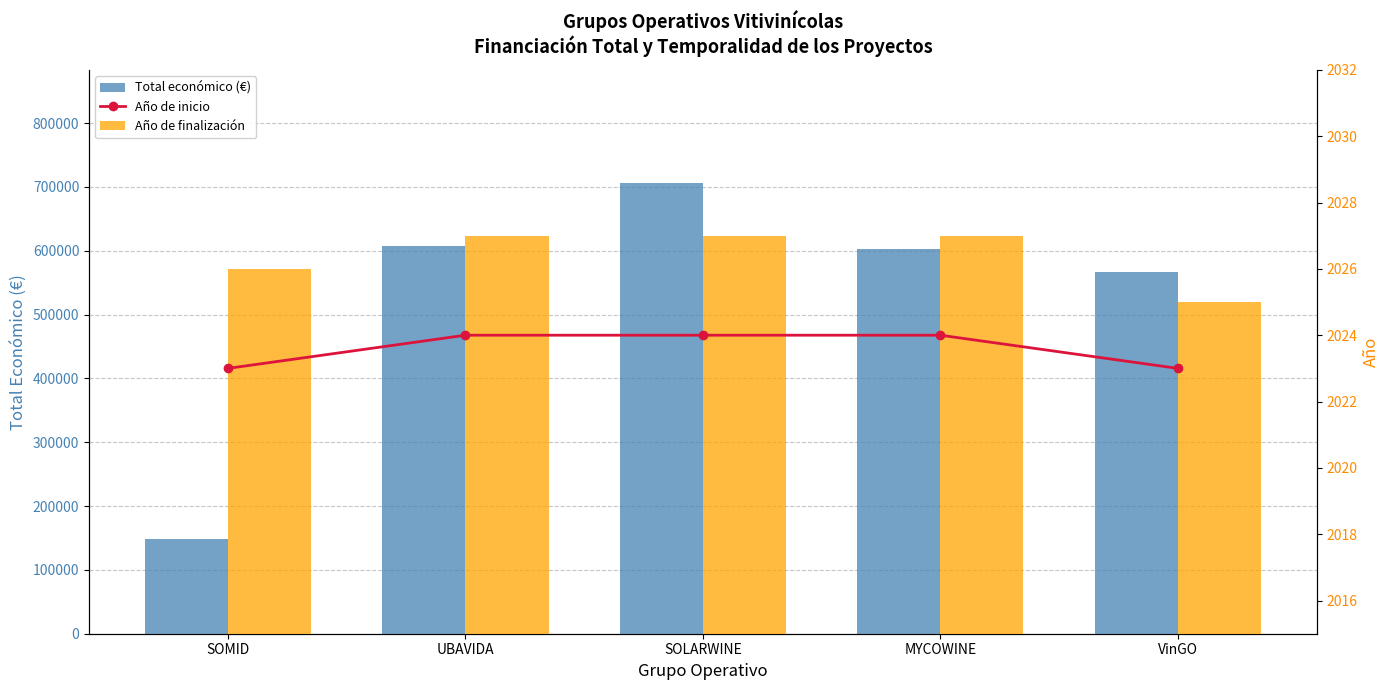

Reading left to right, extract all data points from this chart.

Total económico (€): SOMID=148534.0	UBAVIDA=607342.0	SOLARWINE=706697.0	MYCOWINE=602295.4	VinGO=566298.5
Año de inicio: SOMID=2023.0	UBAVIDA=2024.0	SOLARWINE=2024.0	MYCOWINE=2024.0	VinGO=2023.0
Año de finalización: SOMID=2026.0	UBAVIDA=2027.0	SOLARWINE=2027.0	MYCOWINE=2027.0	VinGO=2025.0